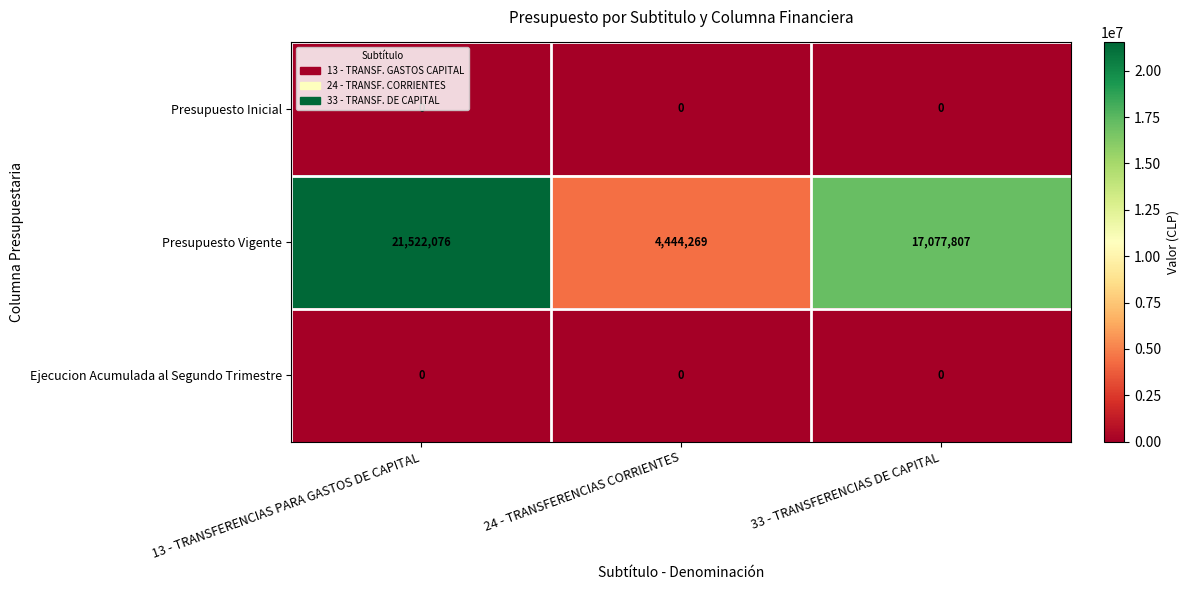

At how many categories does at least one series exceed 6337723?

2